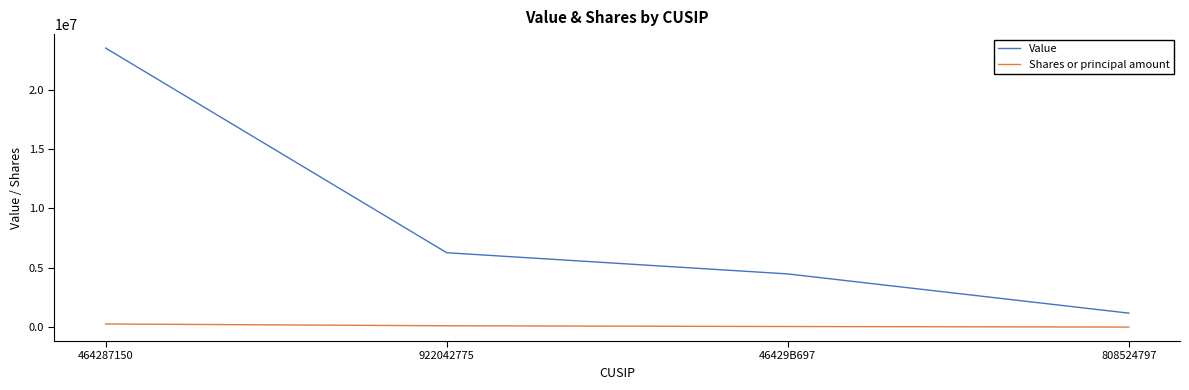

List the series in order of their peak value, highest first.

Value, Shares or principal amount